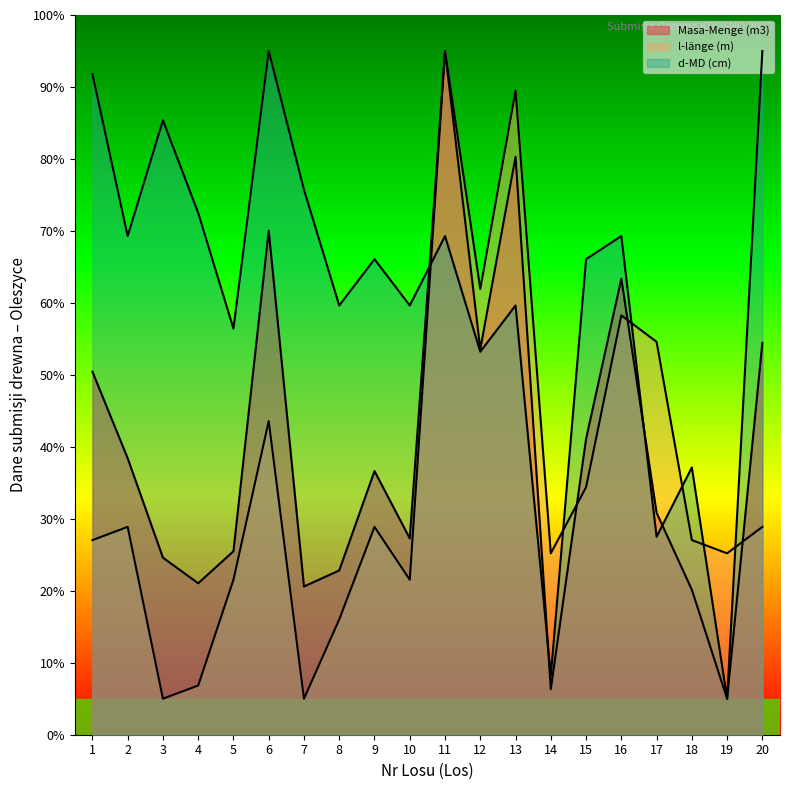

Which series has the largest total across all categories?

d-MD (cm)